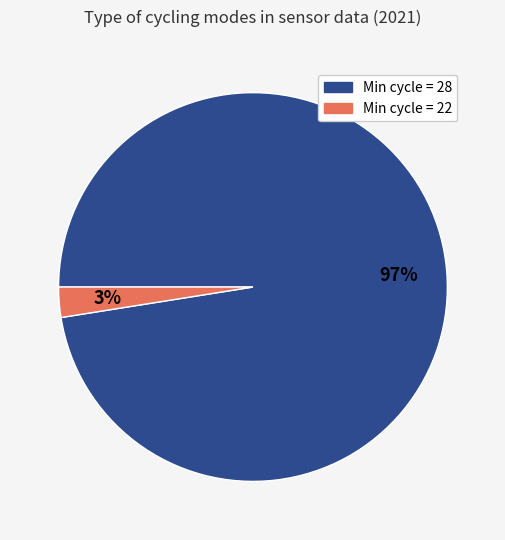

Is there a majority slice in this chart?

Yes